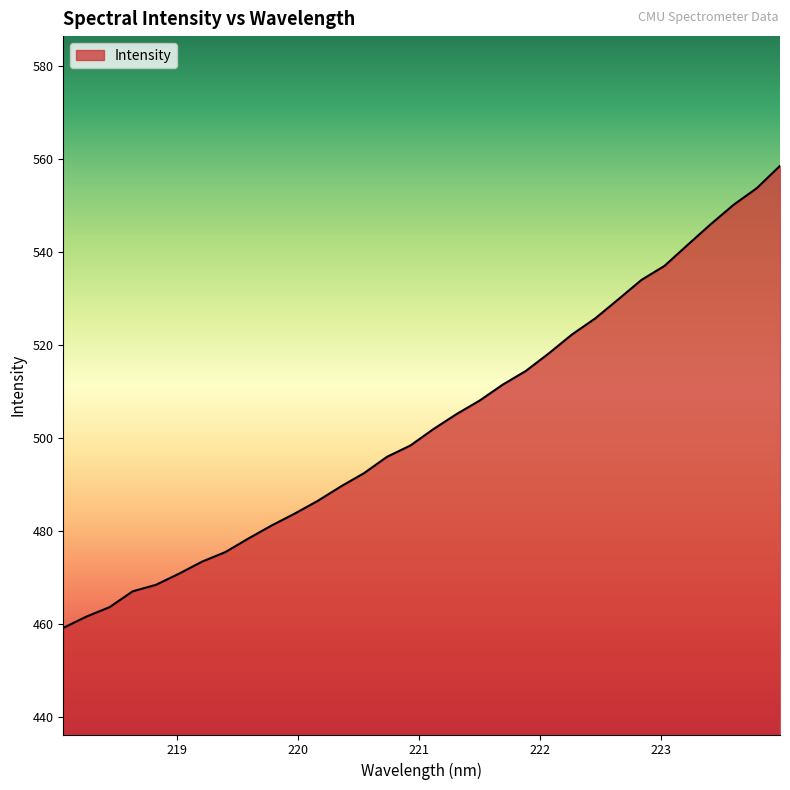

What is the maximum value shown in the chart?

558.6